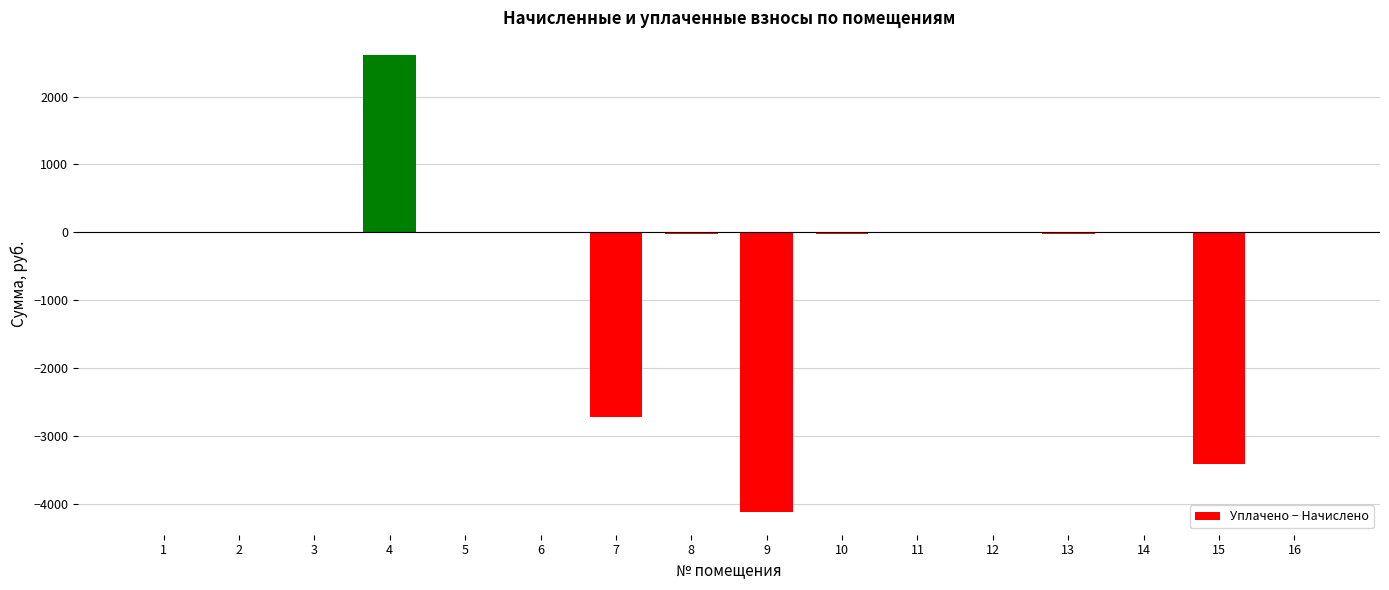

What is the maximum value shown in the chart?

2610.6